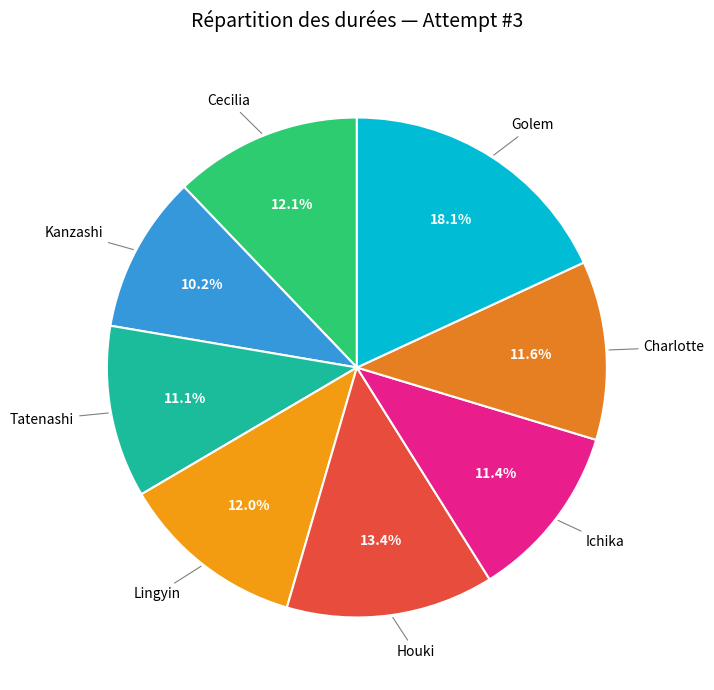

How many segments does this pie chart have?

8